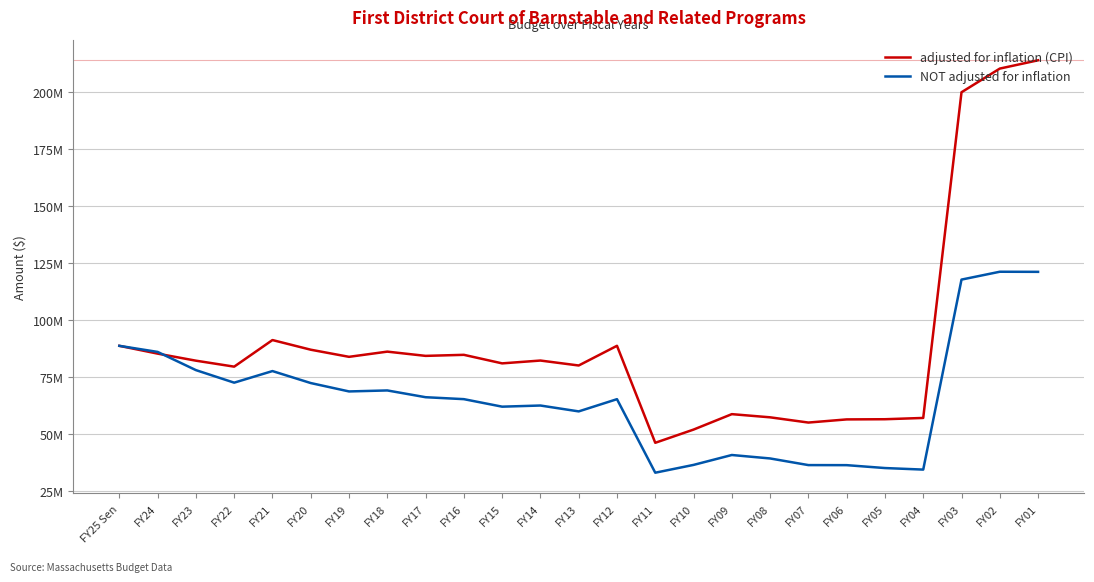

Is the value of adjusted for inflation (CPI) at FY07 greater than the value of NOT adjusted for inflation at FY08?

Yes